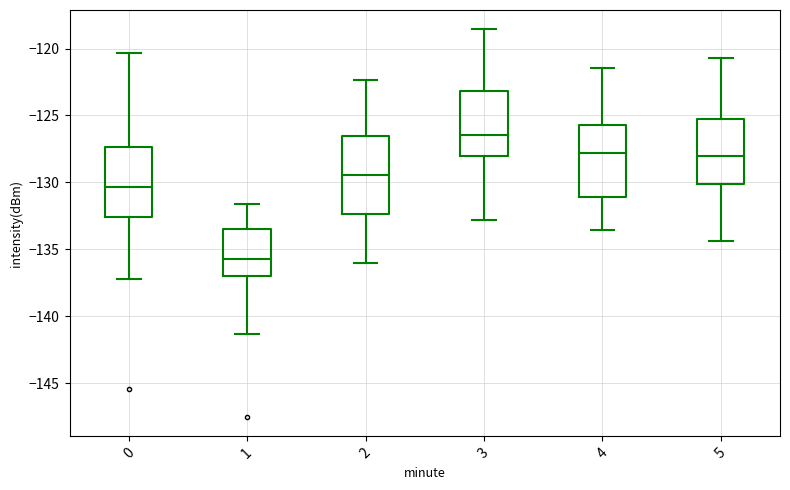

Which box's median line is the lowest?

1